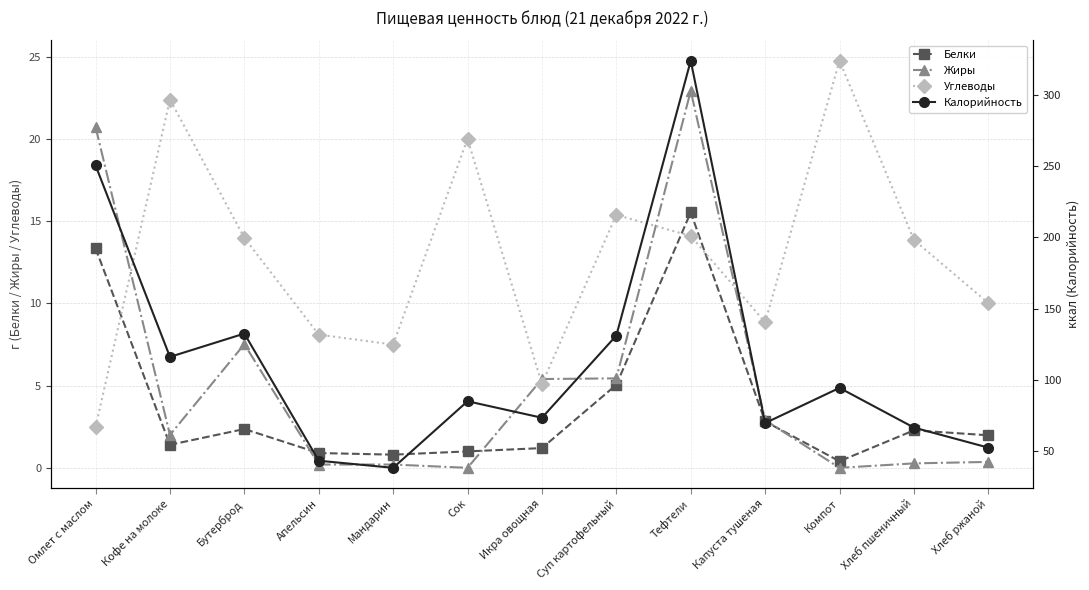

How many data points in Углеводы are above 13?

7